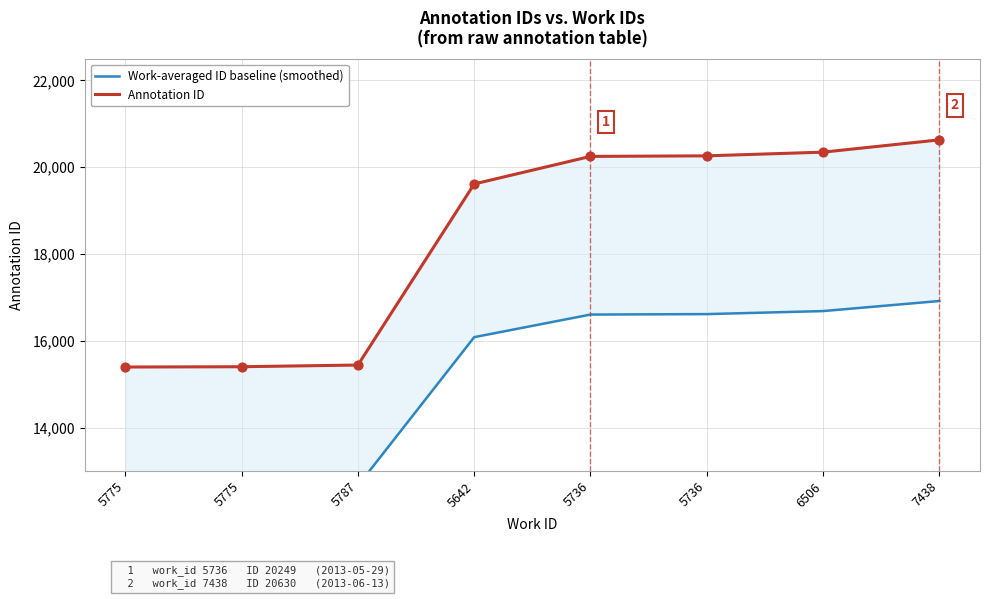

Which series contains the lowest Y value?

Work-averaged ID baseline (smoothed)